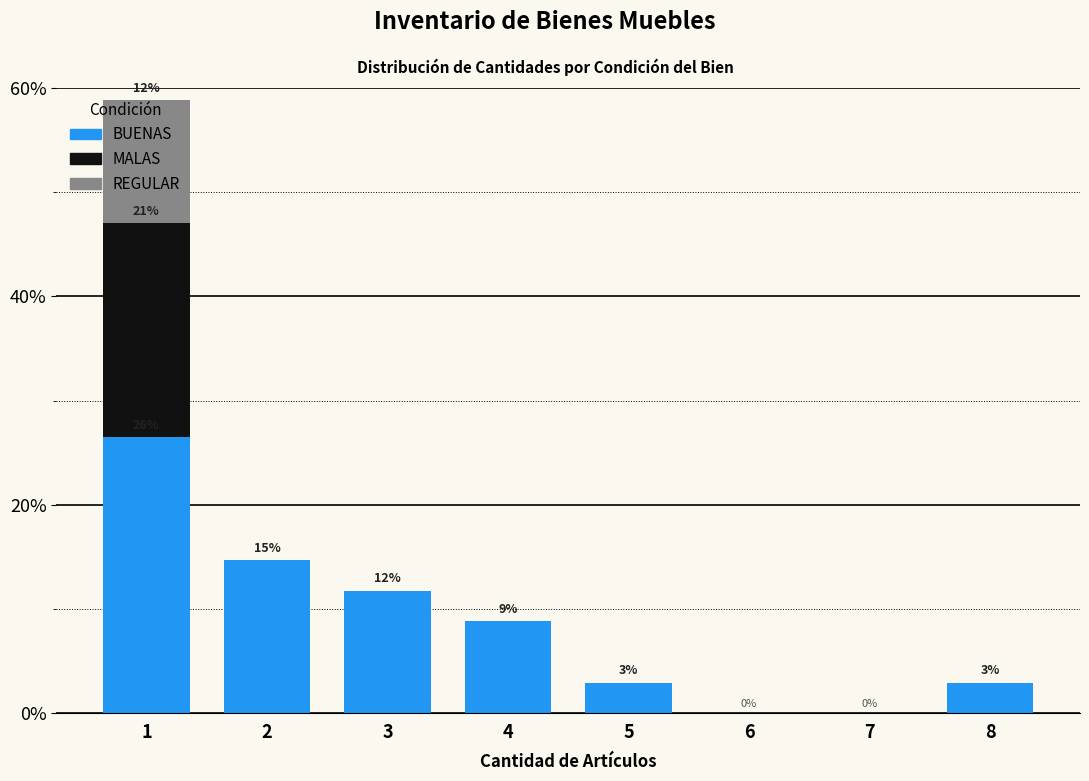

What is the total value across all series at 2?

14.7